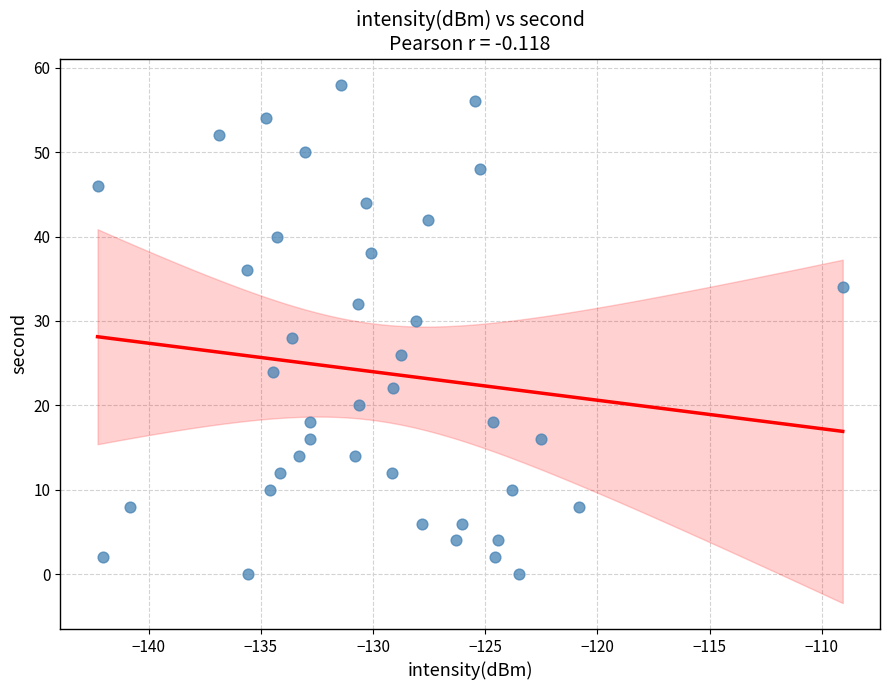

What is the range of Y values (max minus min)?

58